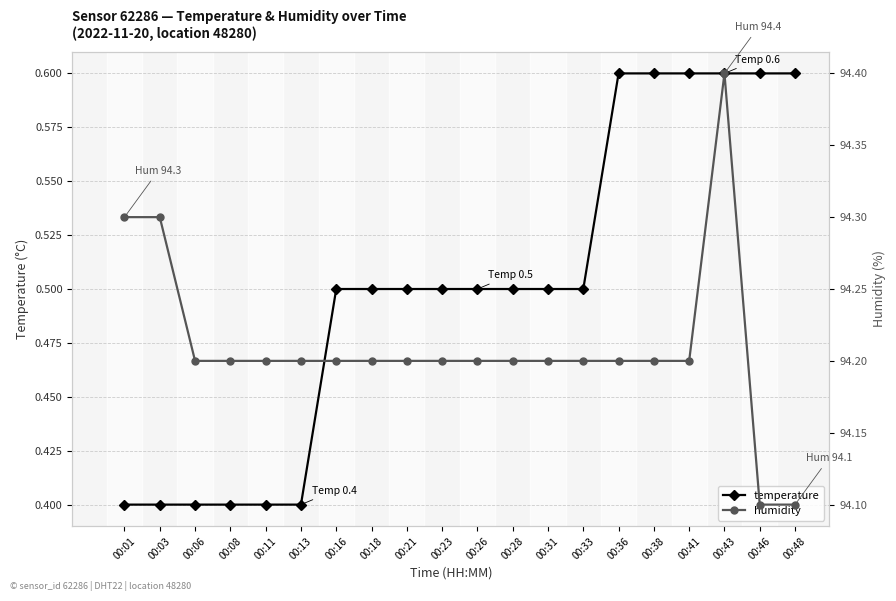

Reading right to left, transcribe all the data shown in this chart.

temperature: 0.6	0.6	0.6	0.6	0.6	0.6	0.5	0.5	0.5	0.5	0.5	0.5	0.5	0.5	0.4	0.4	0.4	0.4	0.4	0.4
humidity: 94.1	94.1	94.4	94.2	94.2	94.2	94.2	94.2	94.2	94.2	94.2	94.2	94.2	94.2	94.2	94.2	94.2	94.2	94.3	94.3